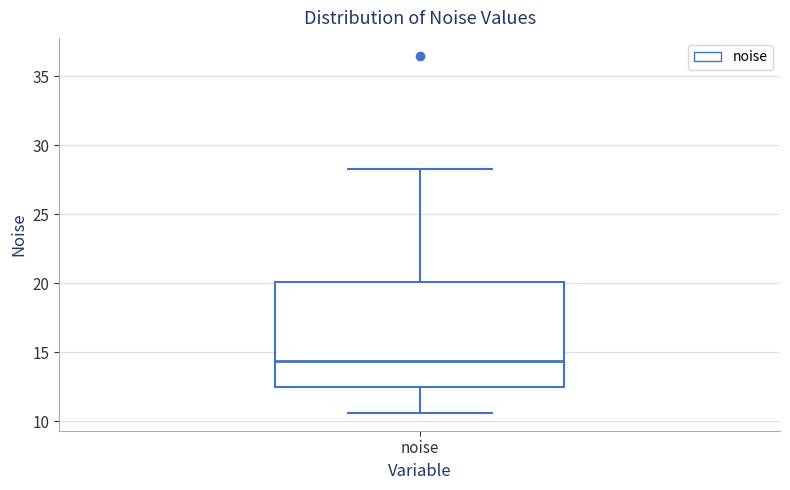

Transcribe this box plot: give where the median line is, the range the box spans, and where the two whiskers end, as read against the y-axis. The values are not printed on the chart, so give them approximately, as read against the axis.

median 14.5, box 12.5 to 20.0, whiskers 10.5 to 28.5